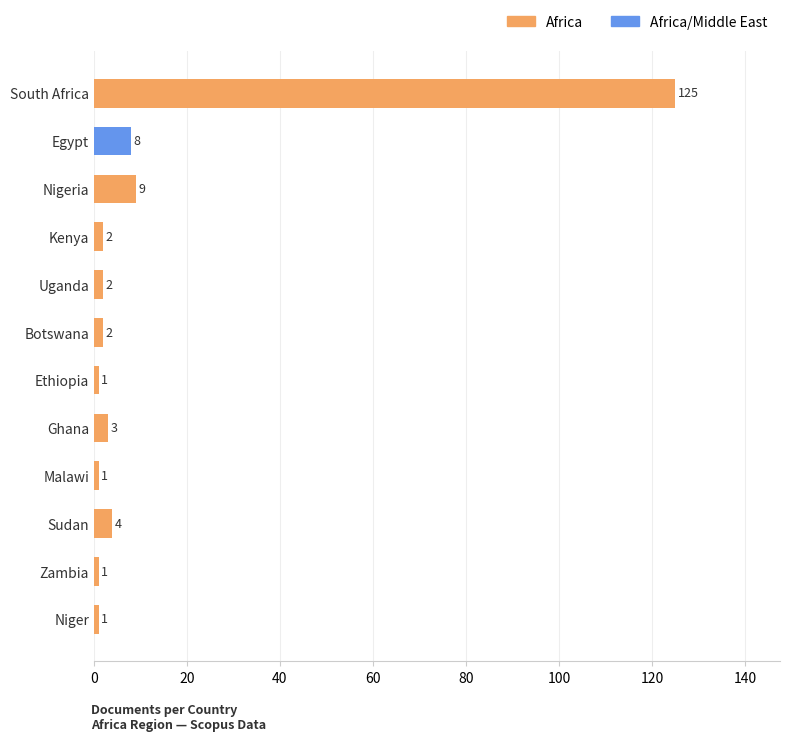

How many distinct data groups are displayed?

1